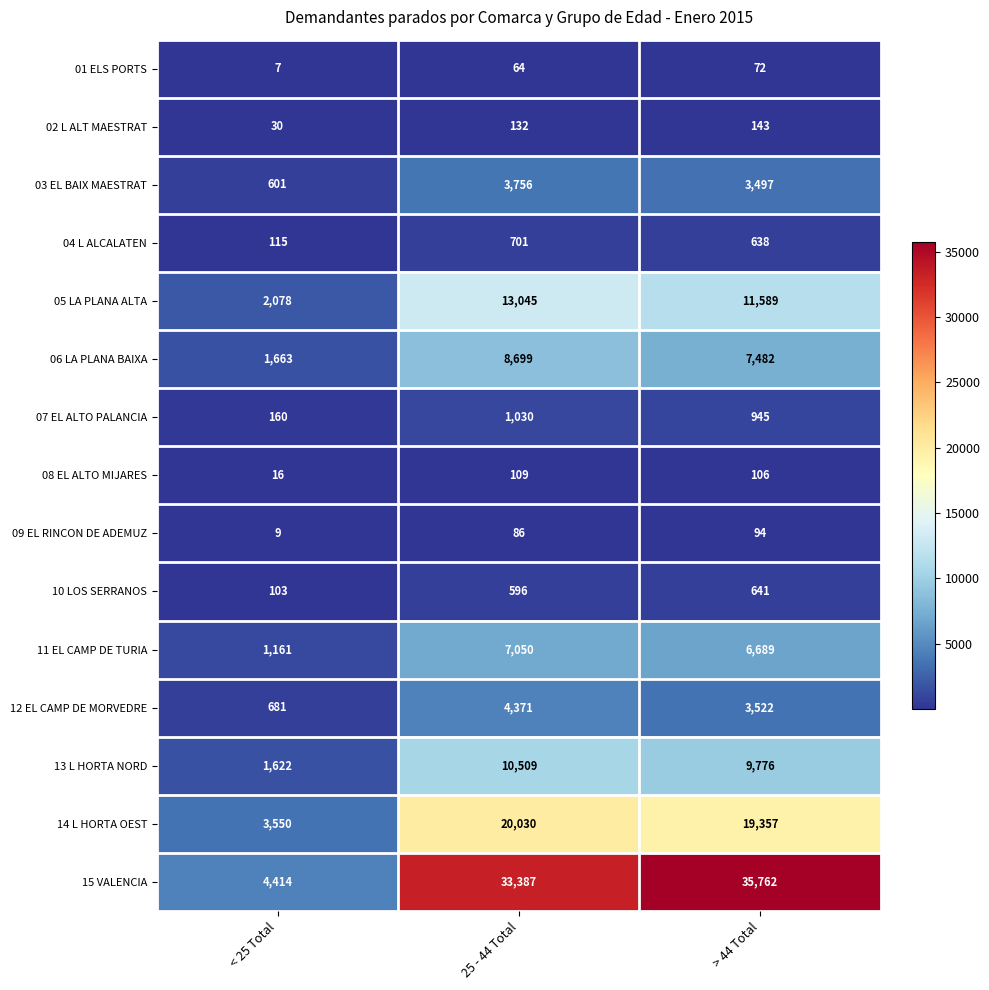

What is the spread (max minus min) of values at > 44 Total?

35690